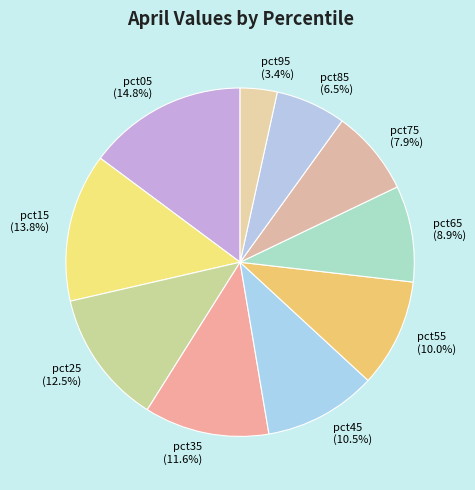

How many slices are in this pie chart?

10